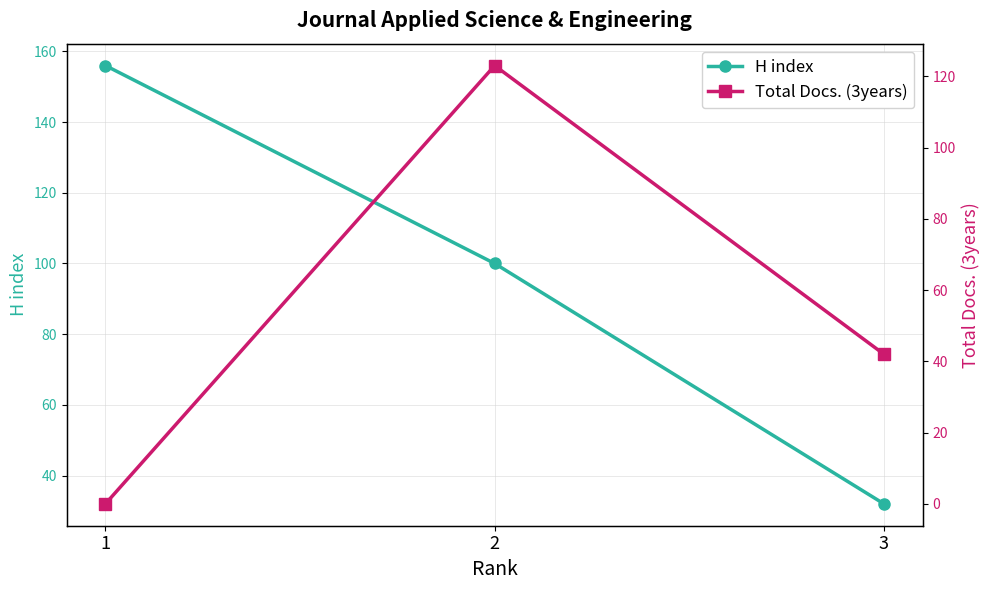

Which series has the largest range (max minus min)?

H index